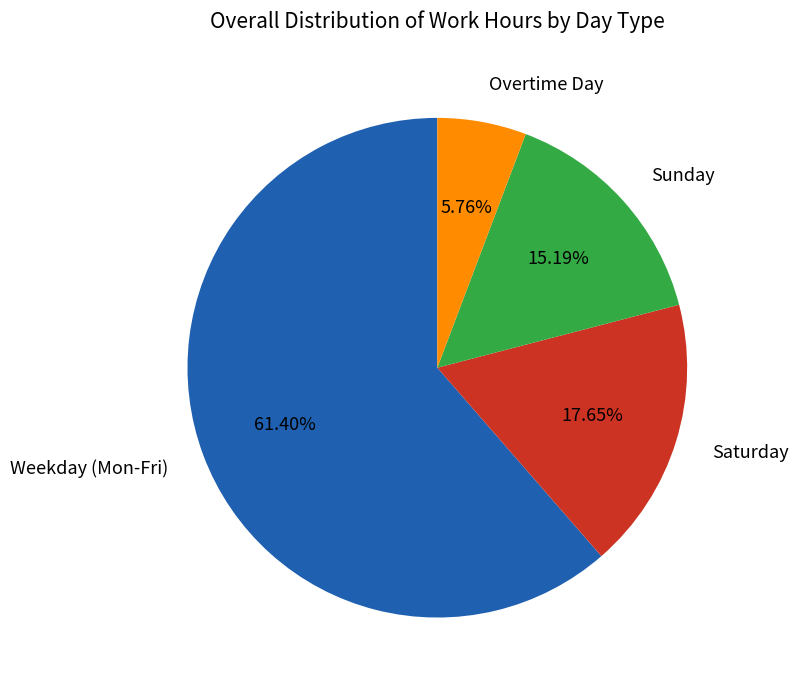

Is there any slice that represents more than half of the pie?

Yes